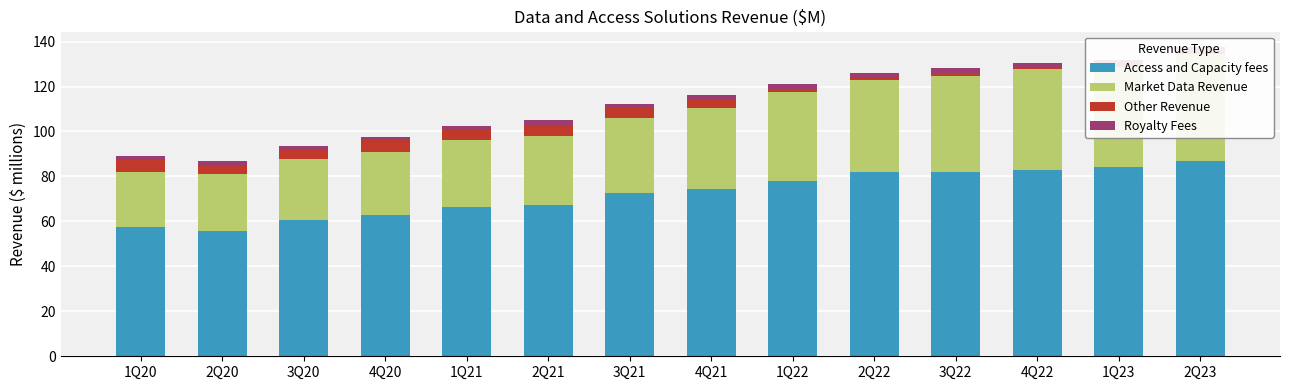

What are all the series names shown in the legend?

Access and Capacity fees, Market Data Revenue, Other Revenue, Royalty Fees